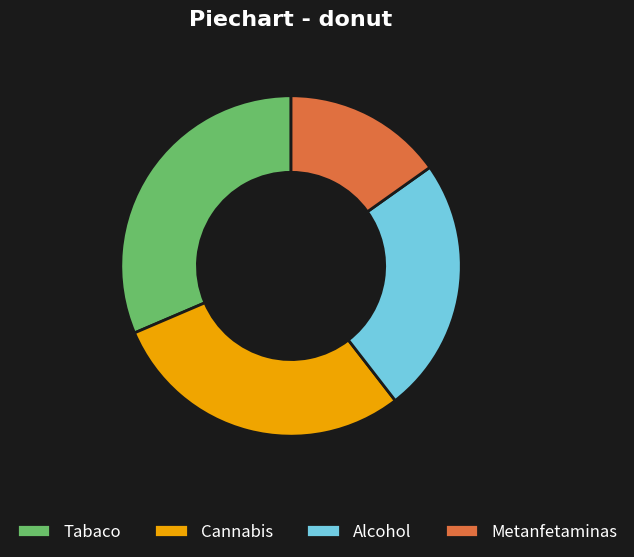

Count the number of slices in the pie.

4